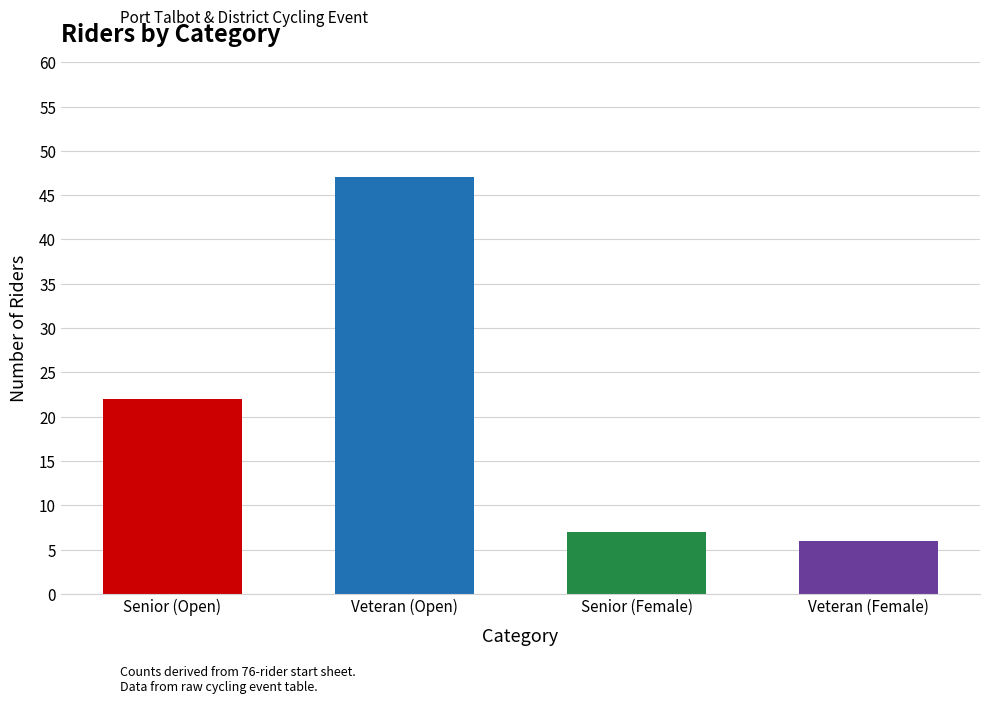

Are the bars horizontal?

No